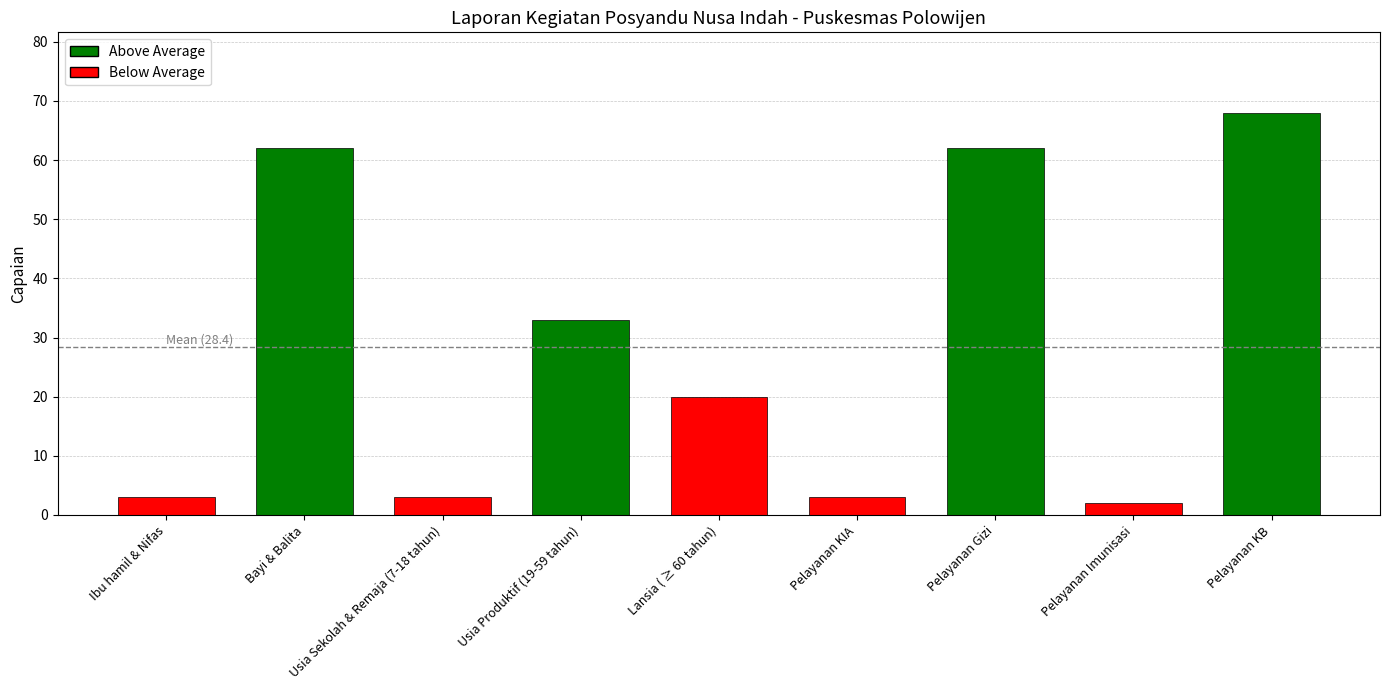

Does the chart contain any negative values?

No